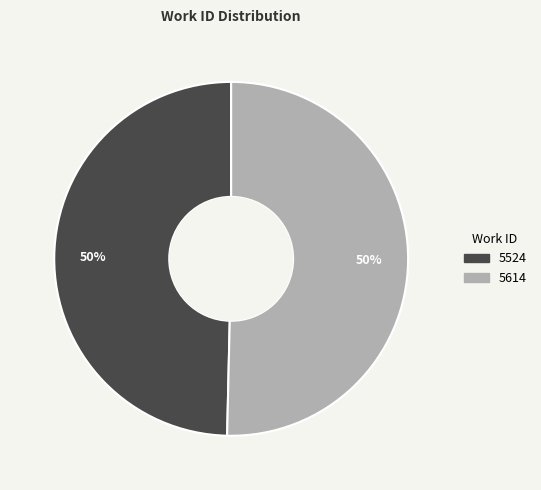

How many slices are in this pie chart?

2